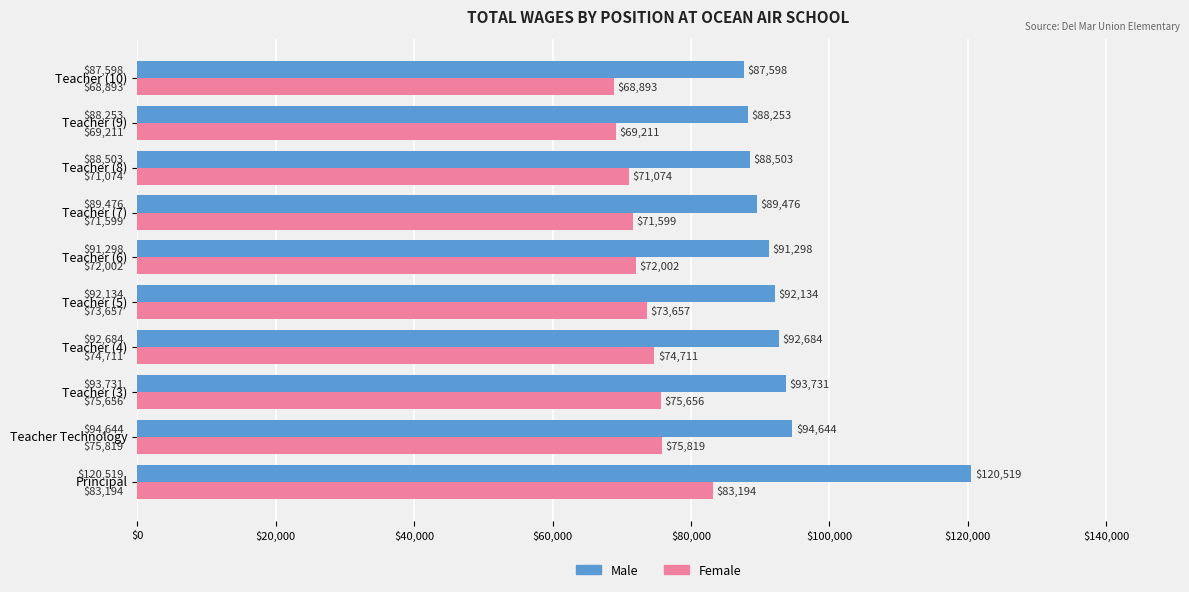

Which series has the largest range (max minus min)?

Male